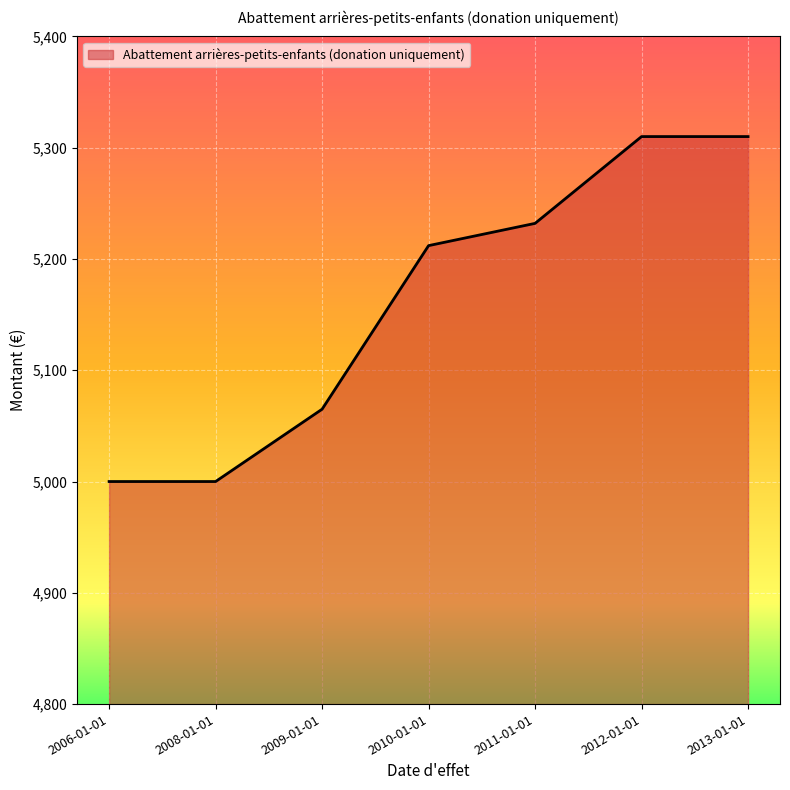

What is the smallest value displayed?

5000